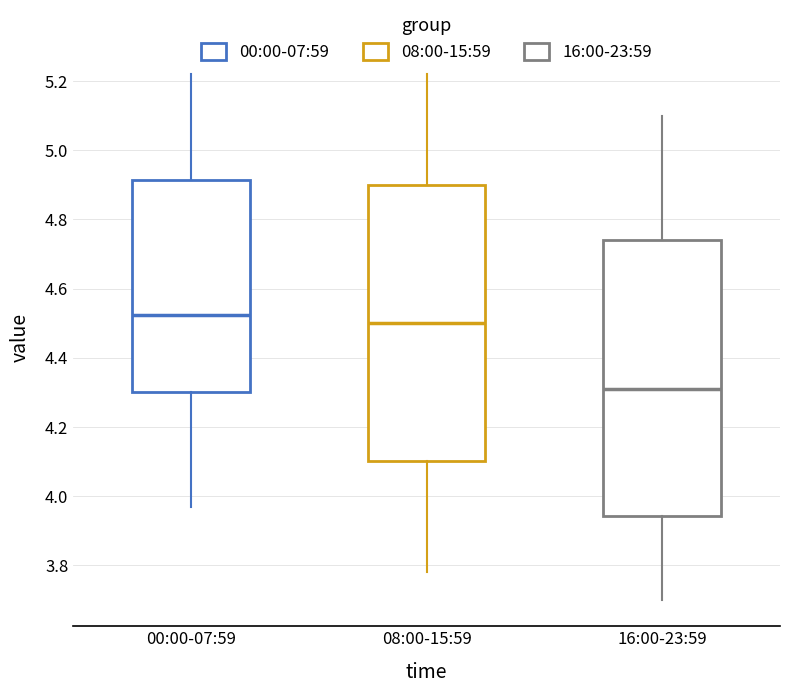

Which box has the lowest median line?

16:00-23:59